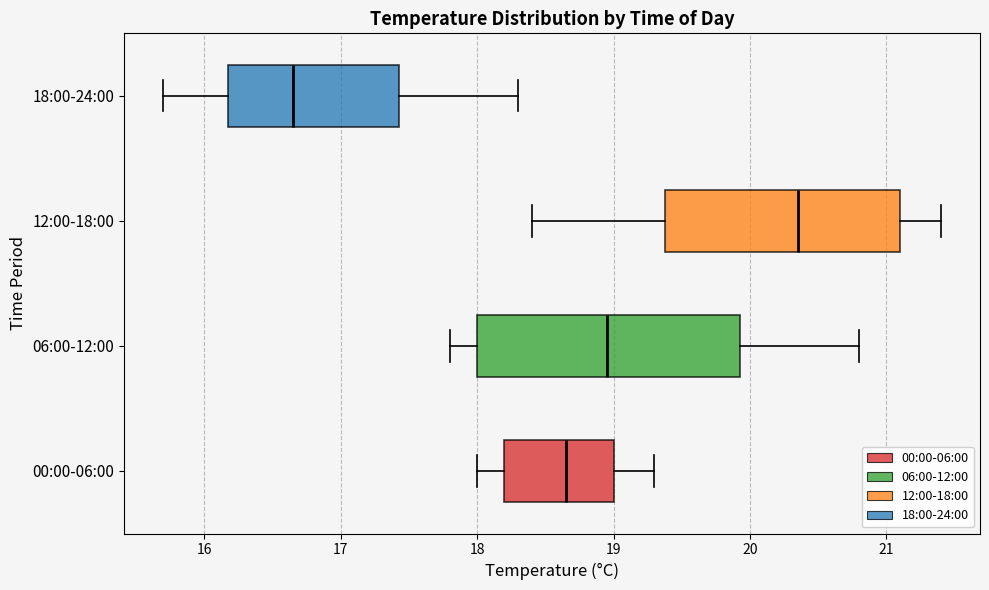

Reading bottom to top, read every box against the x-axis: the position of its median line, the range the box covers, and the ends of its whiskers. The values are not printed on the chart, so give them approximately, as read against the axis.

00:00-06:00: median 18.7, box 18.2 to 19.0, whiskers 18.0 to 19.3
06:00-12:00: median 19.0, box 18.0 to 19.9, whiskers 17.8 to 20.8
12:00-18:00: median 20.4, box 19.4 to 21.1, whiskers 18.4 to 21.4
18:00-24:00: median 16.7, box 16.2 to 17.4, whiskers 15.7 to 18.3